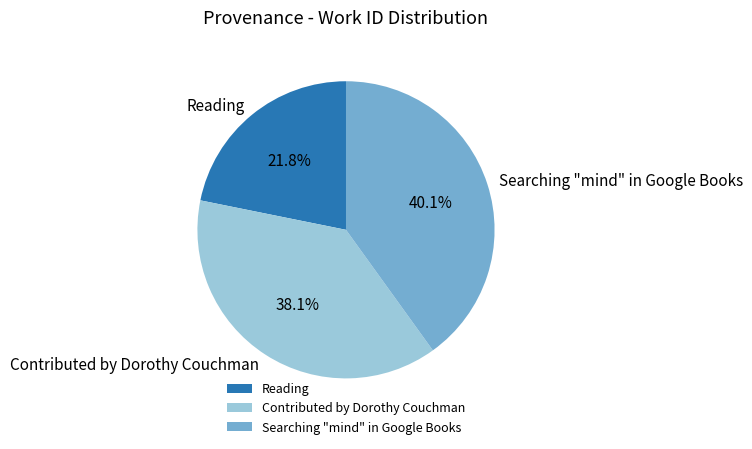

What is the ratio of the value at Searching "mind" in Google Books to the value at Reading?

1.8